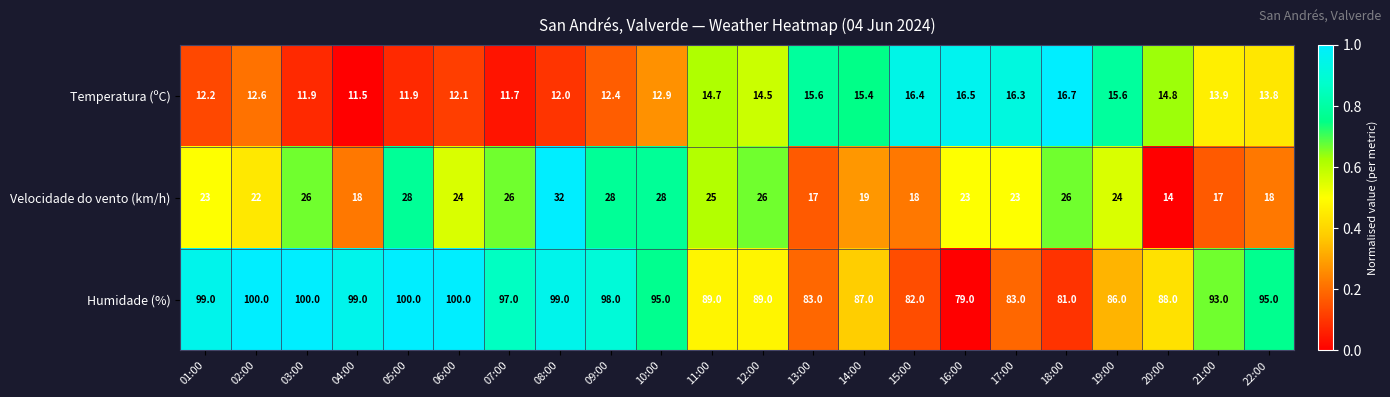

True or false: Velocidade do vento (km/h) has a value of 19.0 at 14:00.

True